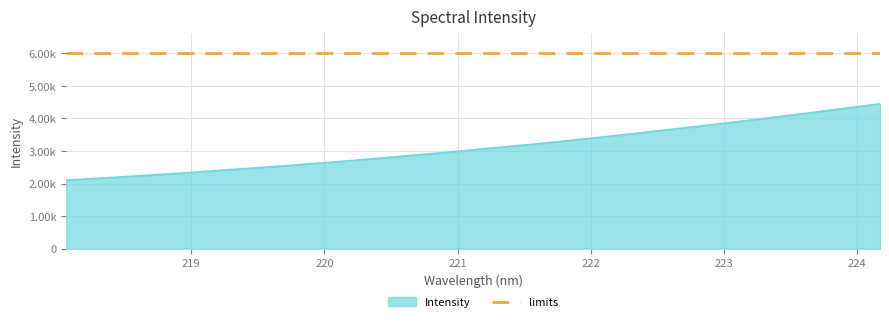

True or false: the data shows 3988.3 at 219.0156.

False